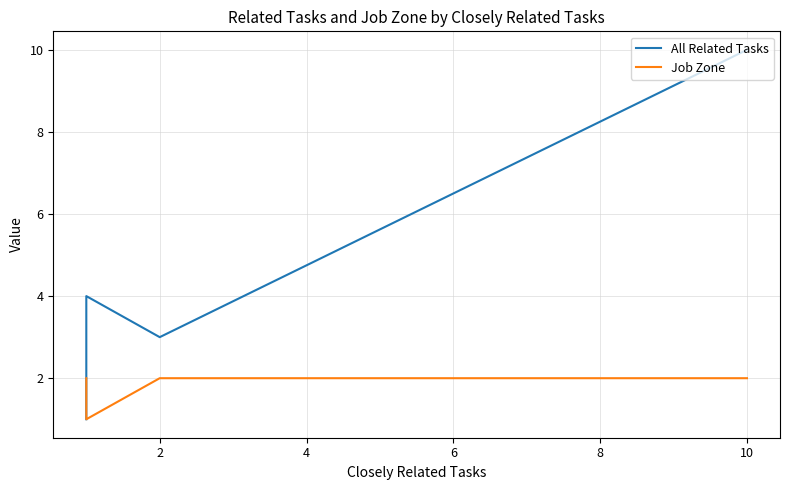

What are all the series names shown in the legend?

All Related Tasks, Job Zone